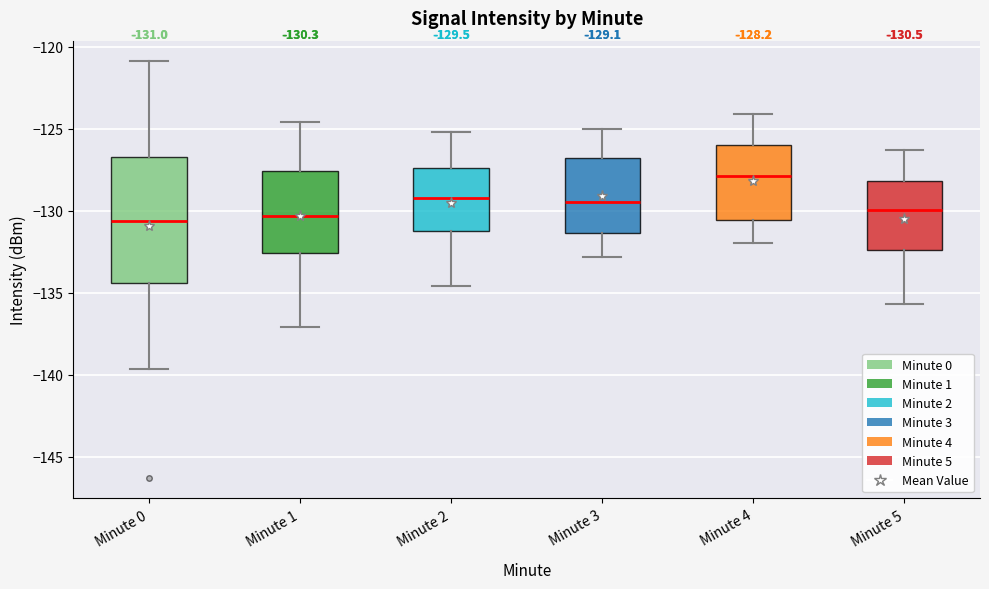

Which box is the tallest, from its lower edge to its upper edge?

Minute 0